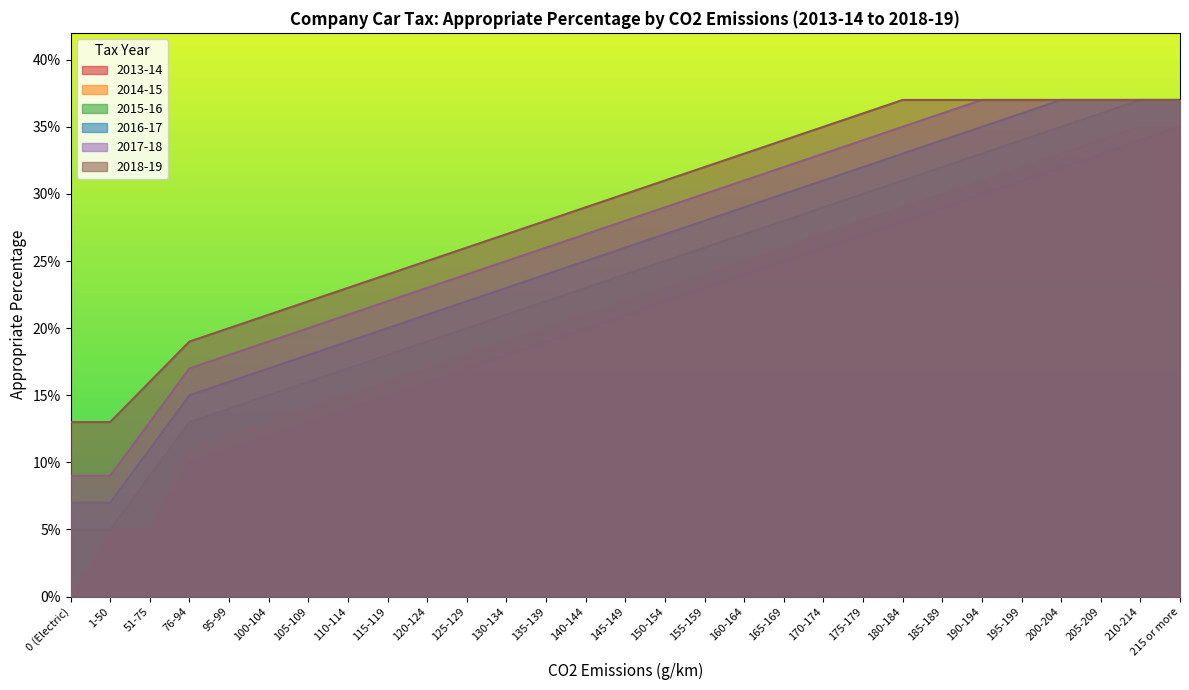

What is the maximum value for 2018-19?

0.4